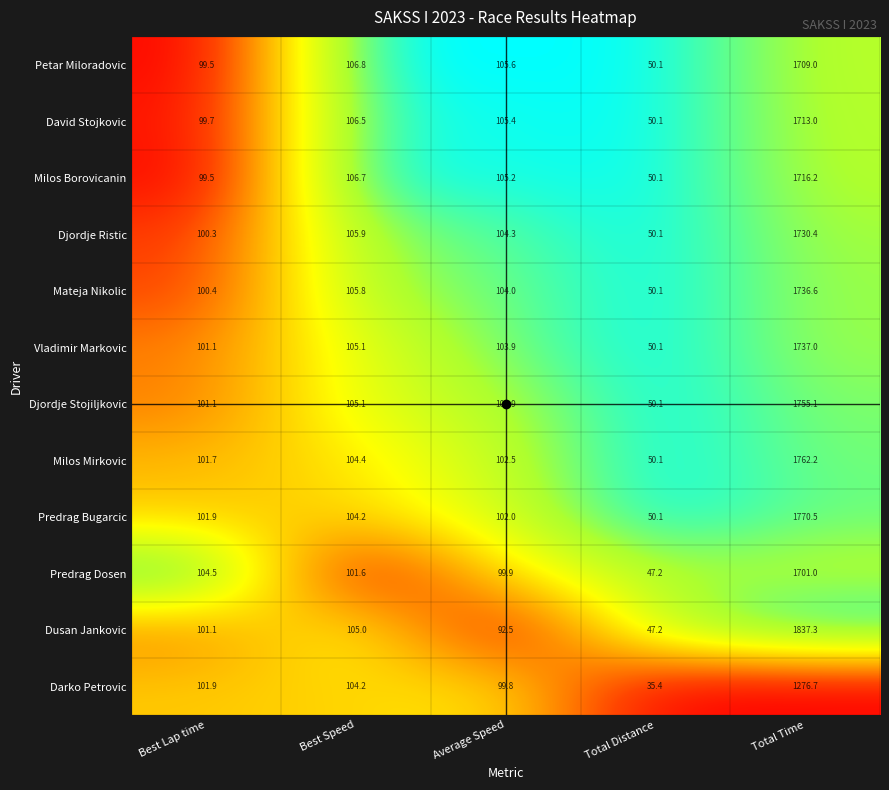

At which category is the sum across all series the highest?

Total Time